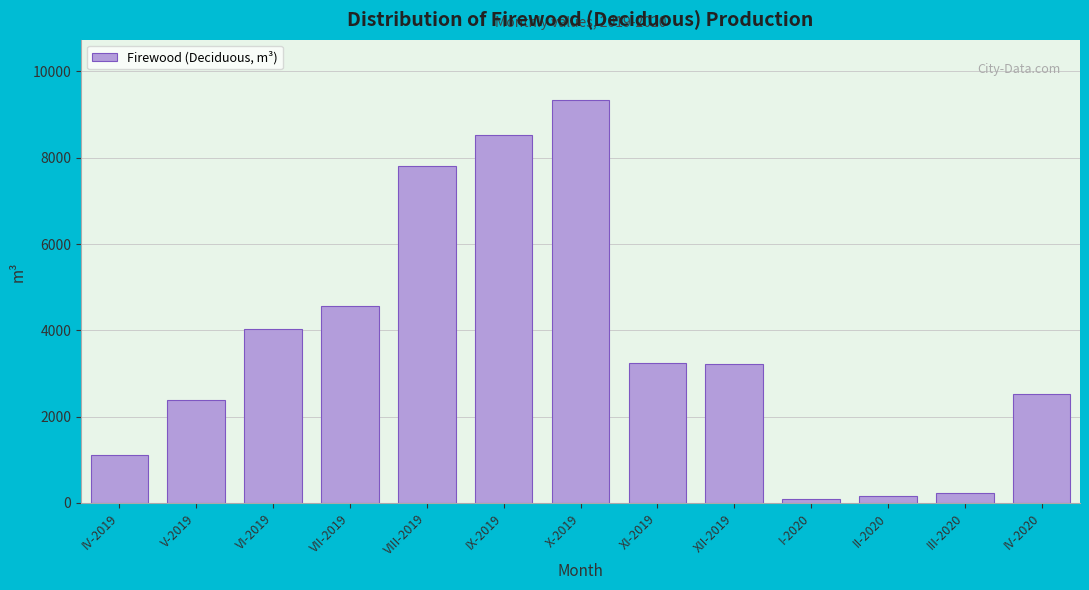

The chart shows a value of 3906 at V-2019. True or false?

False